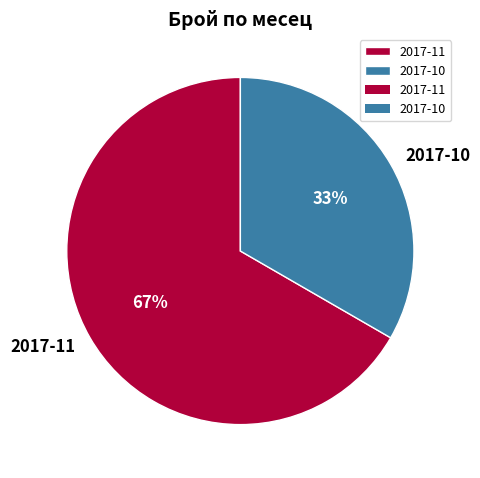

Which category accounts for the majority?

2017-11